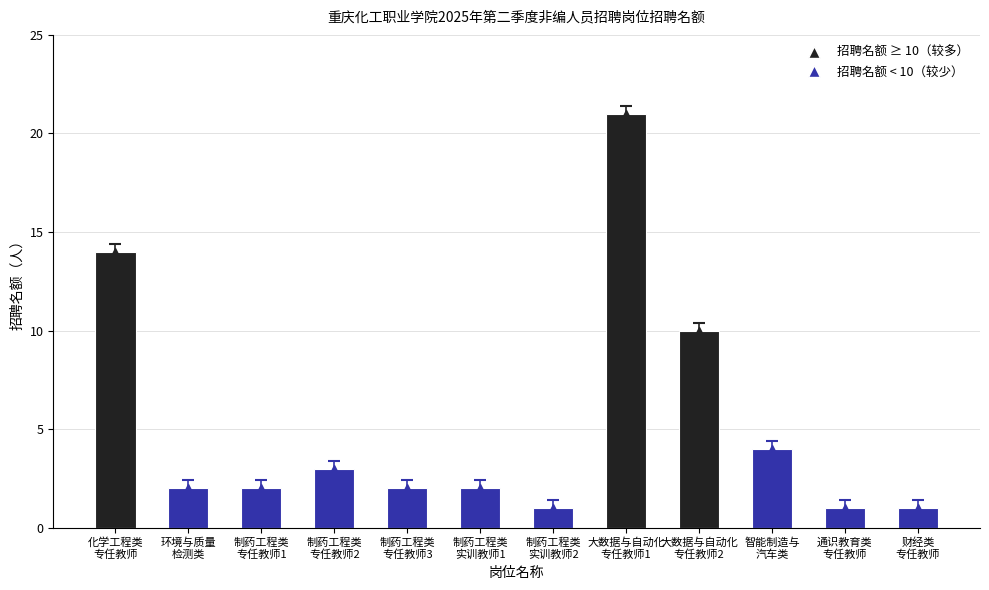

What is the label of the 9th bar from the right?

制药工程类
专任教师2